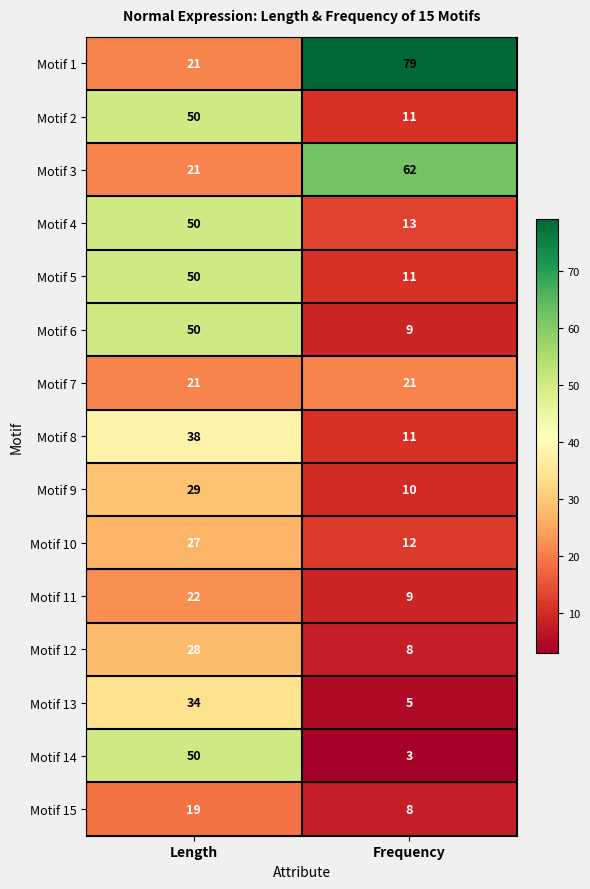

The value of Motif 2 at Frequency is 11. True or false?

True